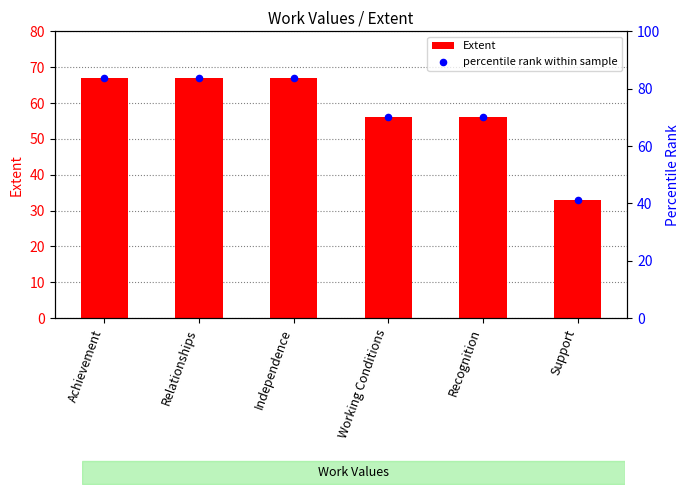

At which category is the sum across all series the highest?

Achievement